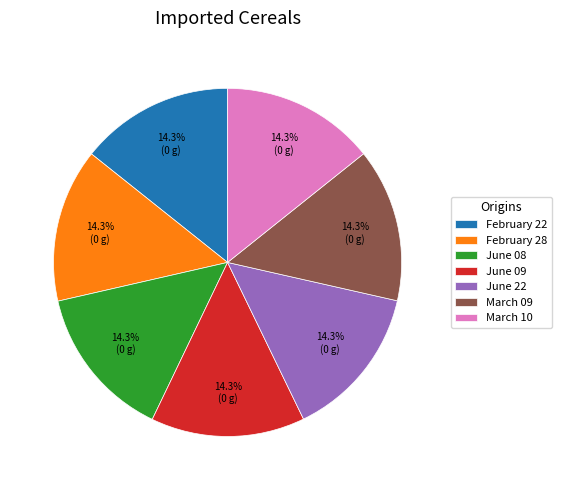

What percentage is the March 10 slice, to the nearest percent?

14%